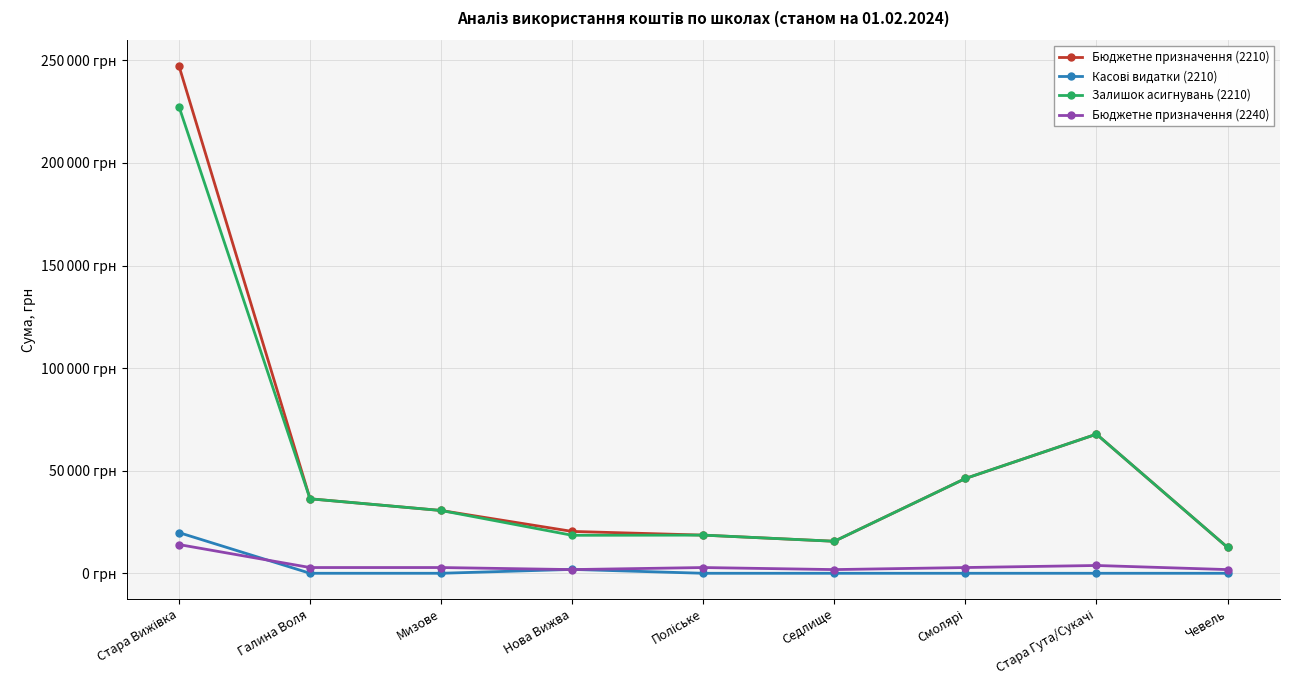

Which label corresponds to the smallest value in the chart?

Галина Воля